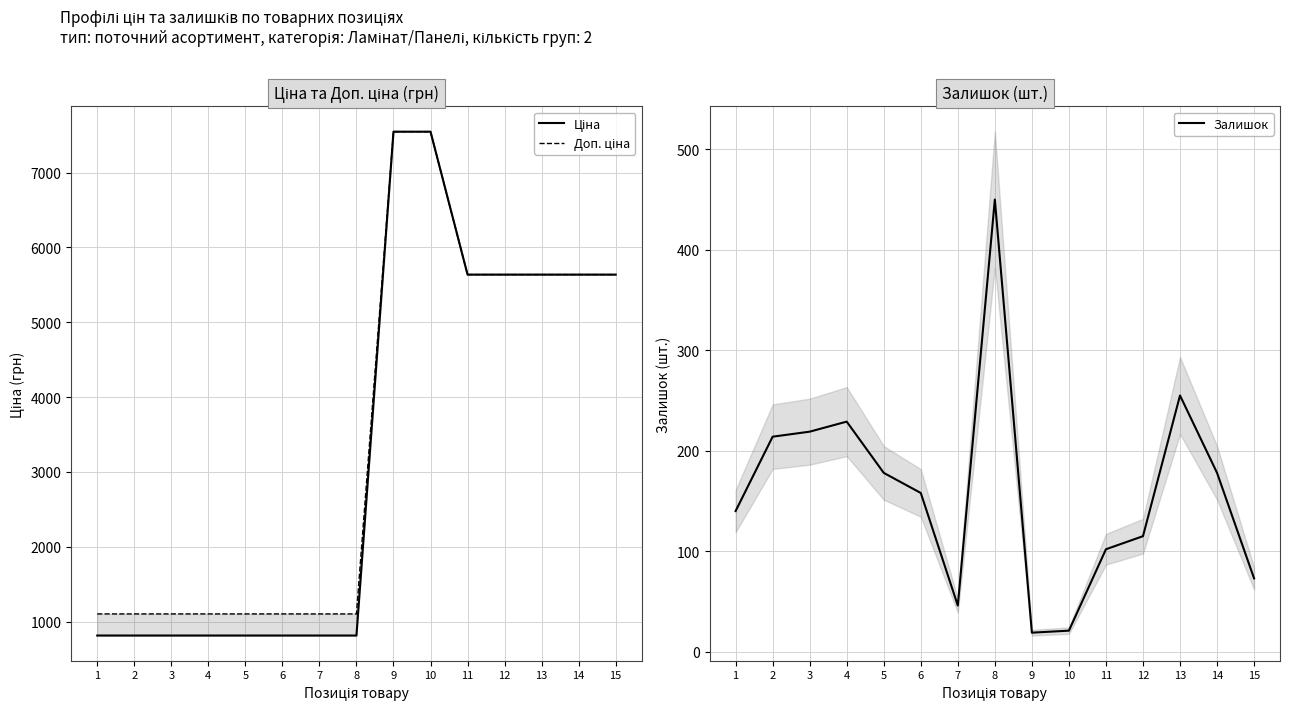

The value of Ціна at 4 is 813.0. True or false?

True